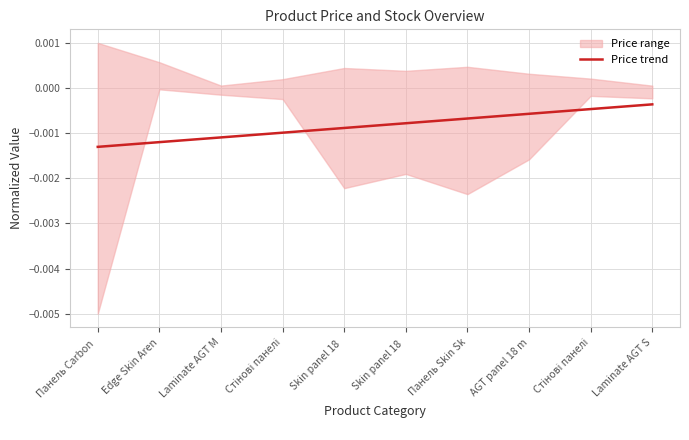

Does the chart display data point markers on the line(s)?

No